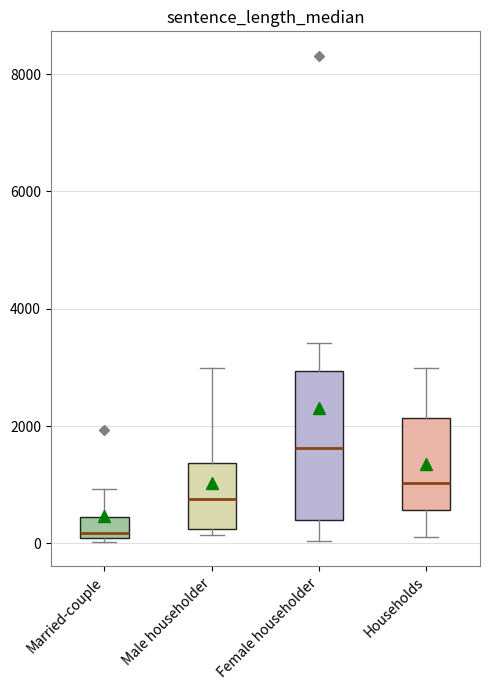

Which box's median line is the highest?

Female householder